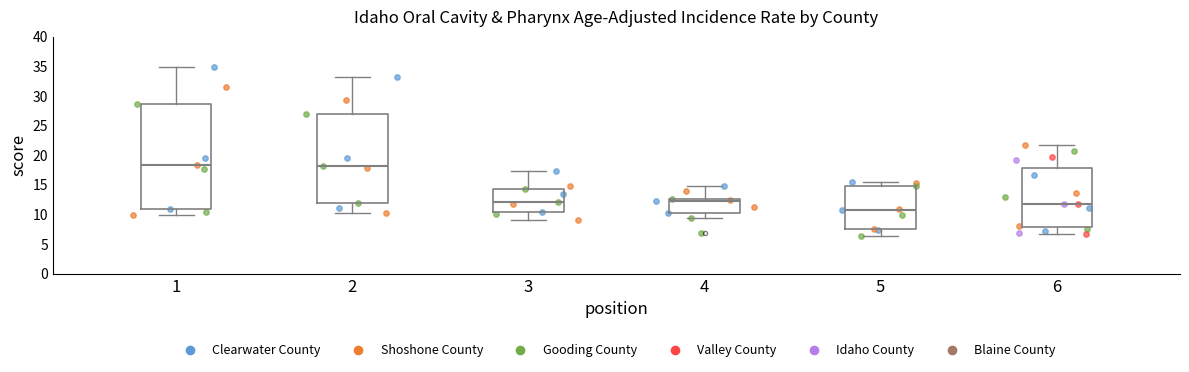

Reading left to right, read every box against the y-axis: the position of its median line, the range the box covers, and the ends of its whiskers. The values are not printed on the chart, so give them approximately, as read against the axis.

1: median 18.5, box 11.0 to 28.5, whiskers 10.0 to 35.0
2: median 18.0, box 12.0 to 27.0, whiskers 10.0 to 33.0
3: median 12.0, box 10.5 to 14.0, whiskers 9.0 to 17.5
4: median 12.5 (just below the box's upper edge), box 10.5 to 12.5, whiskers 9.5 to 14.5
5: median 11.0, box 7.5 to 14.5, whiskers 6.5 to 15.5
6: median 12.0, box 8.0 to 18.0, whiskers 6.5 to 21.5